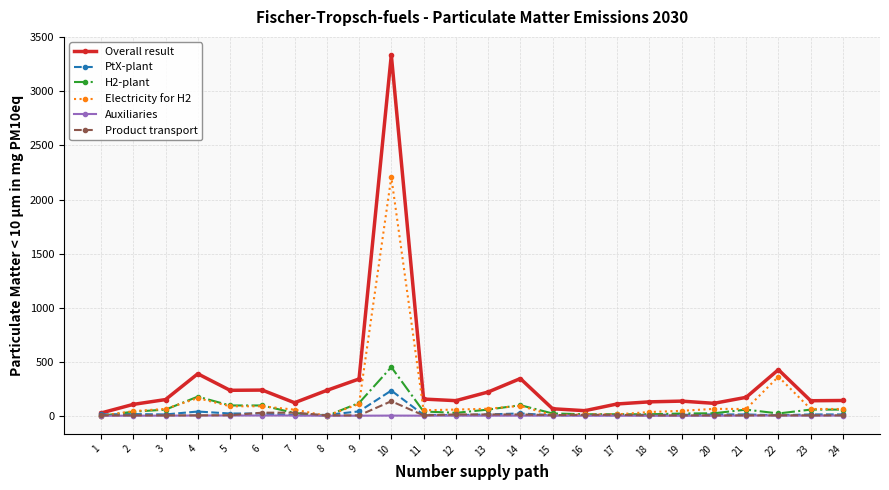

At which label is Electricity for H2 closest to 1104?

22